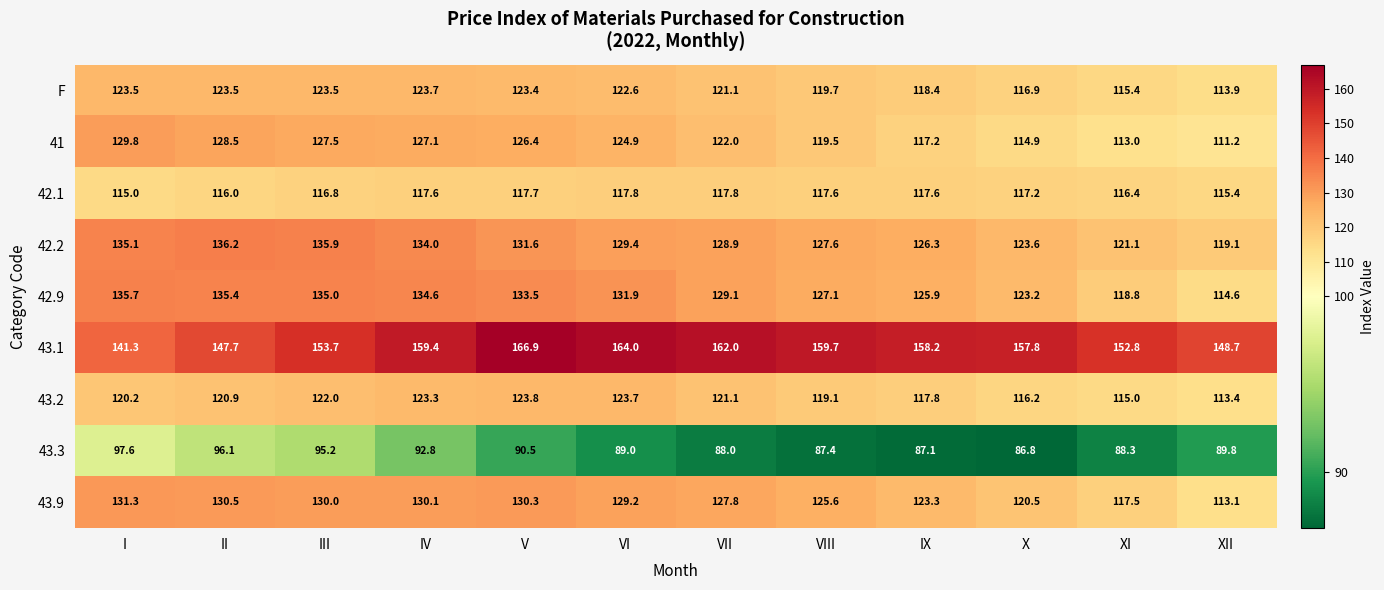

At II, list the series in order from smallest to largest.

43.3, 42.1, 43.2, F, 41, 43.9, 42.9, 42.2, 43.1